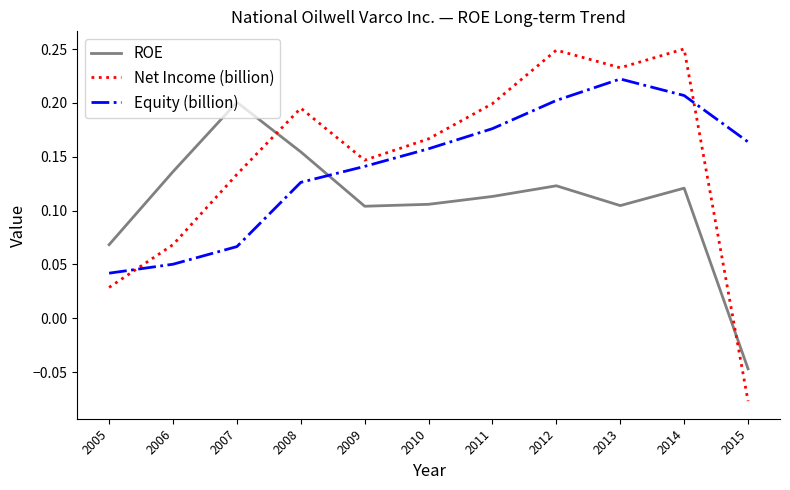

The value of Equity (billion) at 2012 is 0.3. True or false?

False